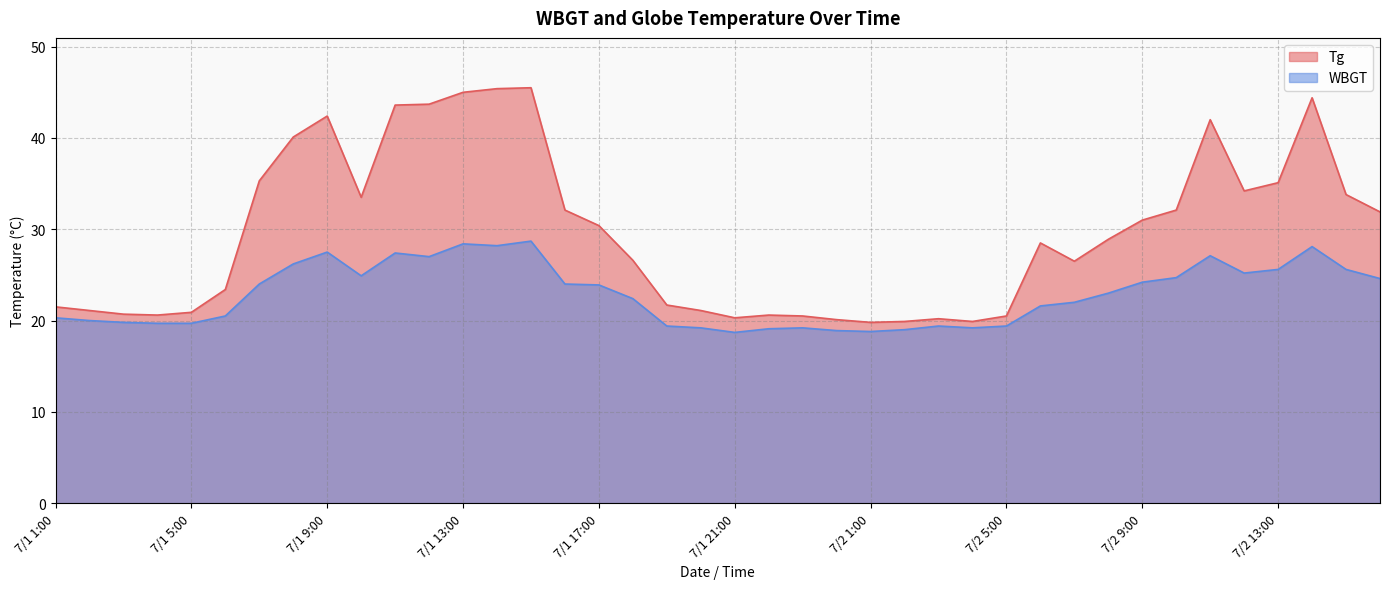

What is the greatest value displayed?

45.5